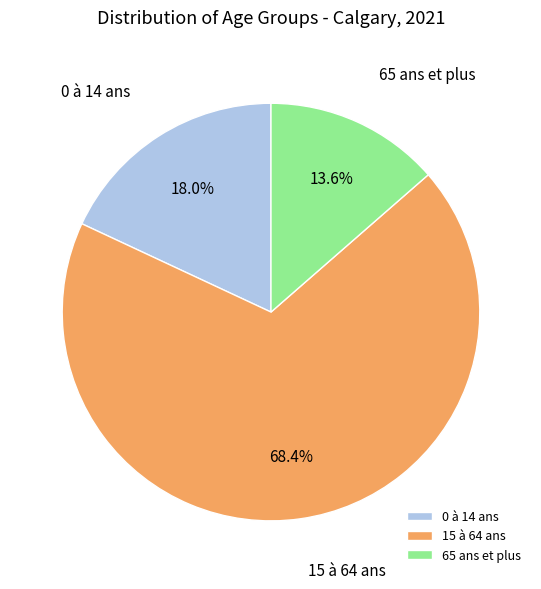

To the nearest percent, what is the difference between the 0 à 14 ans and 65 ans et plus slice percentages?

4%